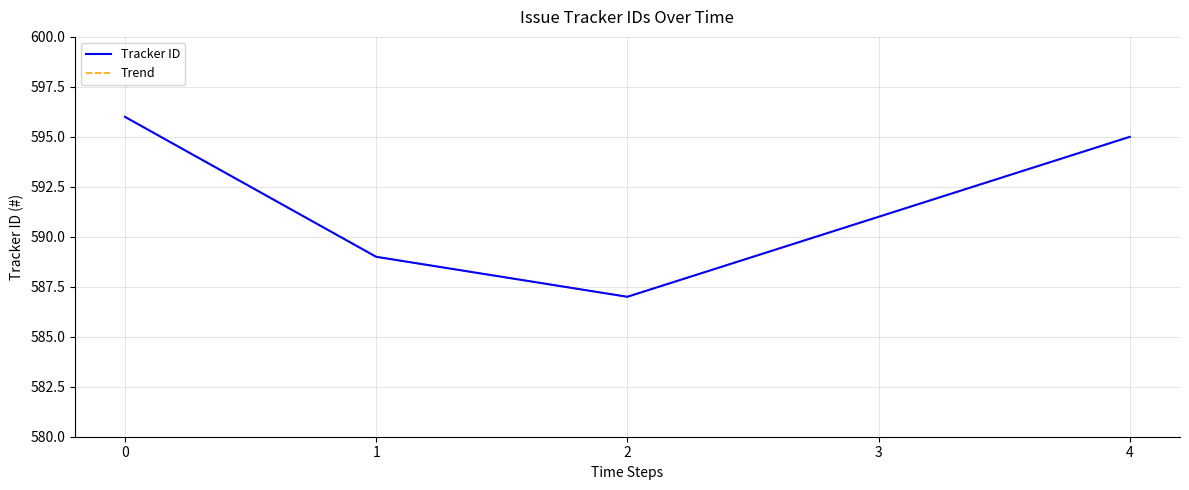

Does the chart display data point markers on the line(s)?

No